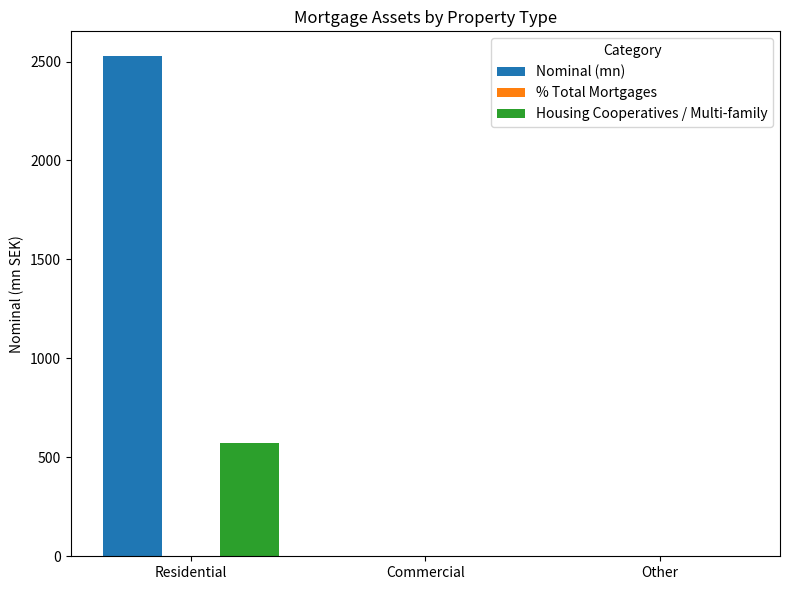

Which series has the largest total across all categories?

Nominal (mn)